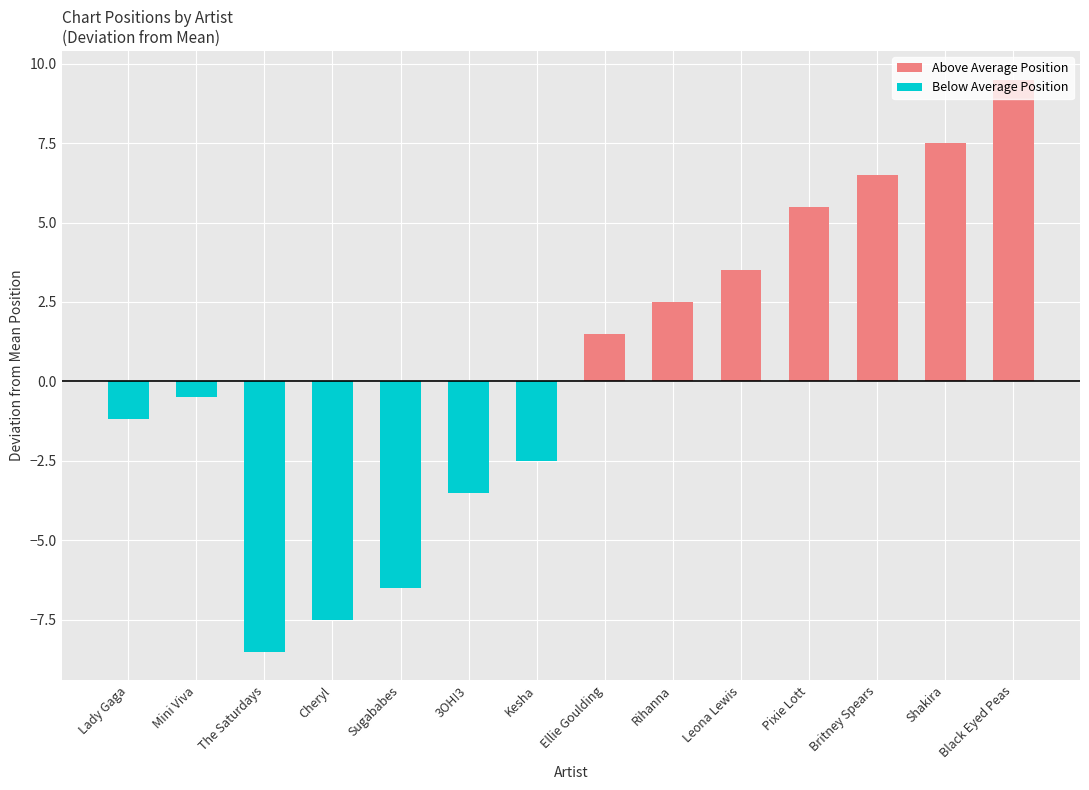

What is the maximum value for Above Average Position?

9.5